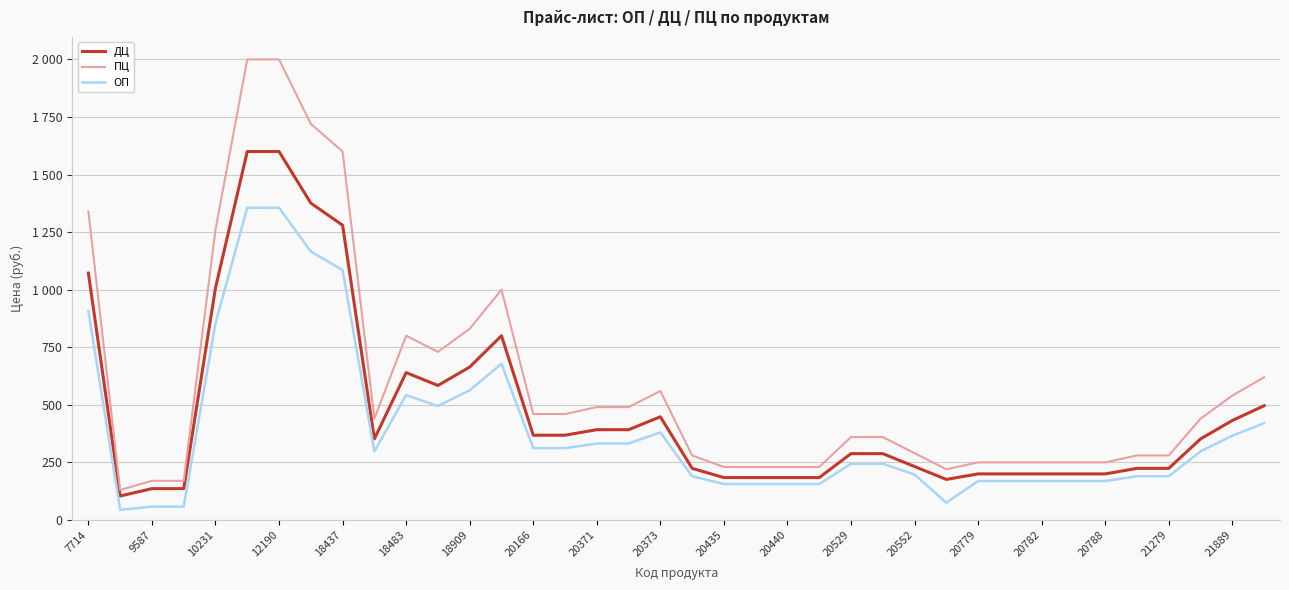

What is the greatest value displayed?

2000